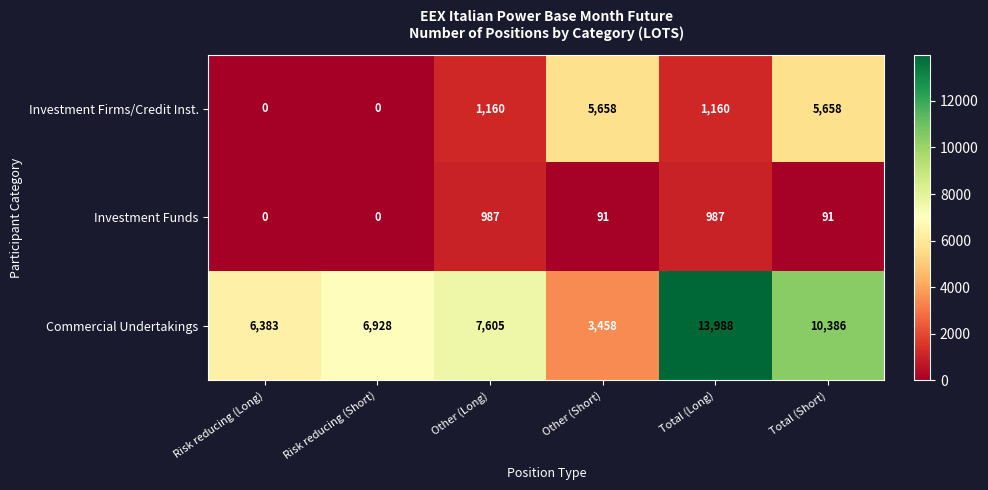

Count the Investment Firms/Credit Inst. values in the range 0 to 5658.

6